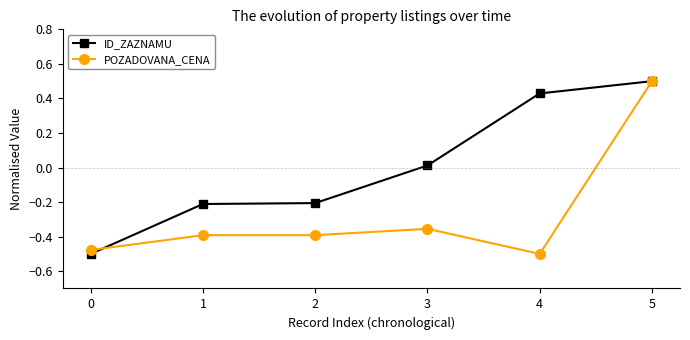

What are all the series names shown in the legend?

ID_ZAZNAMU, POZADOVANA_CENA